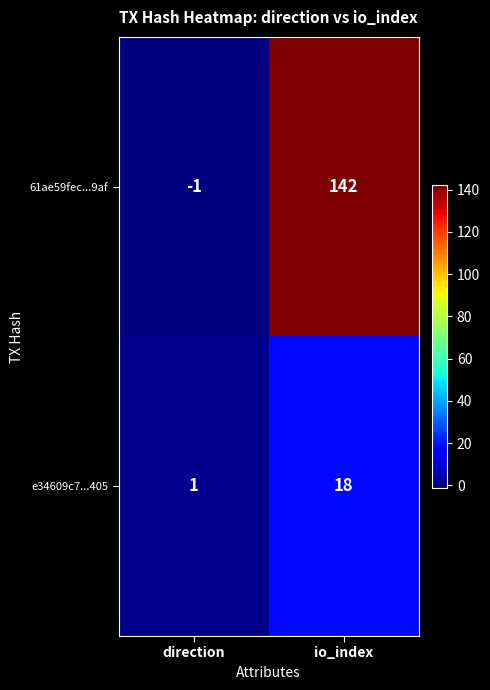

Between direction and io_index, which series saw the biggest shift?

61ae59fec...9af